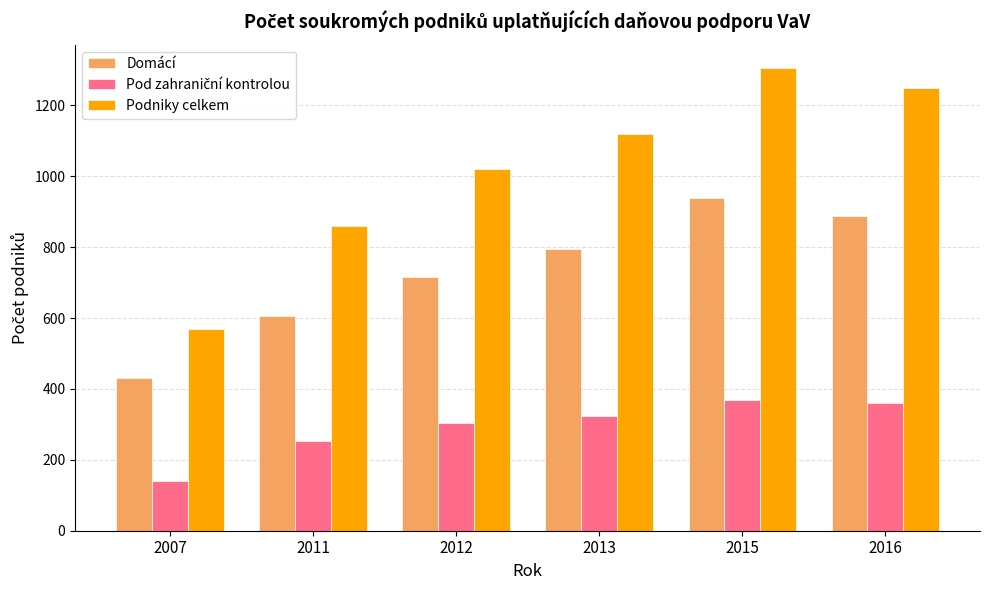

Which category has the highest value across all series?

2015